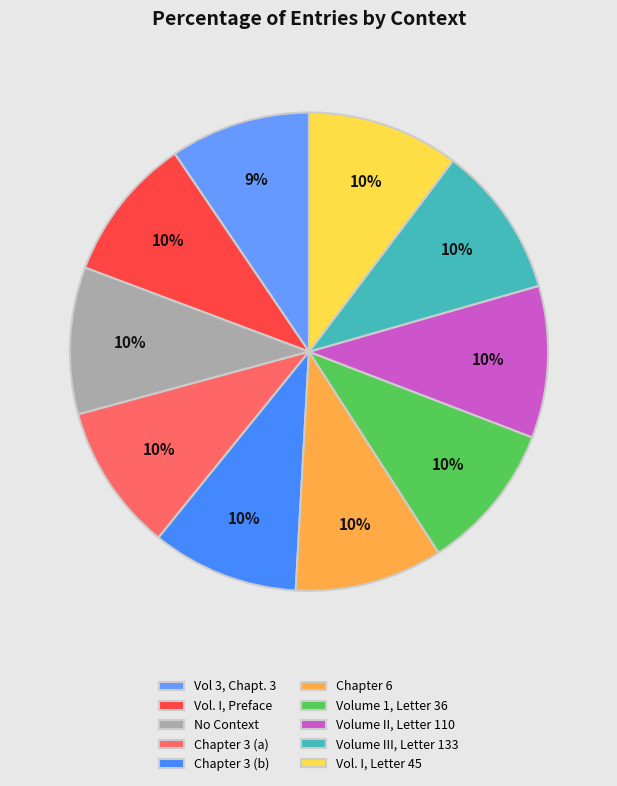

How many slices are in this pie chart?

10